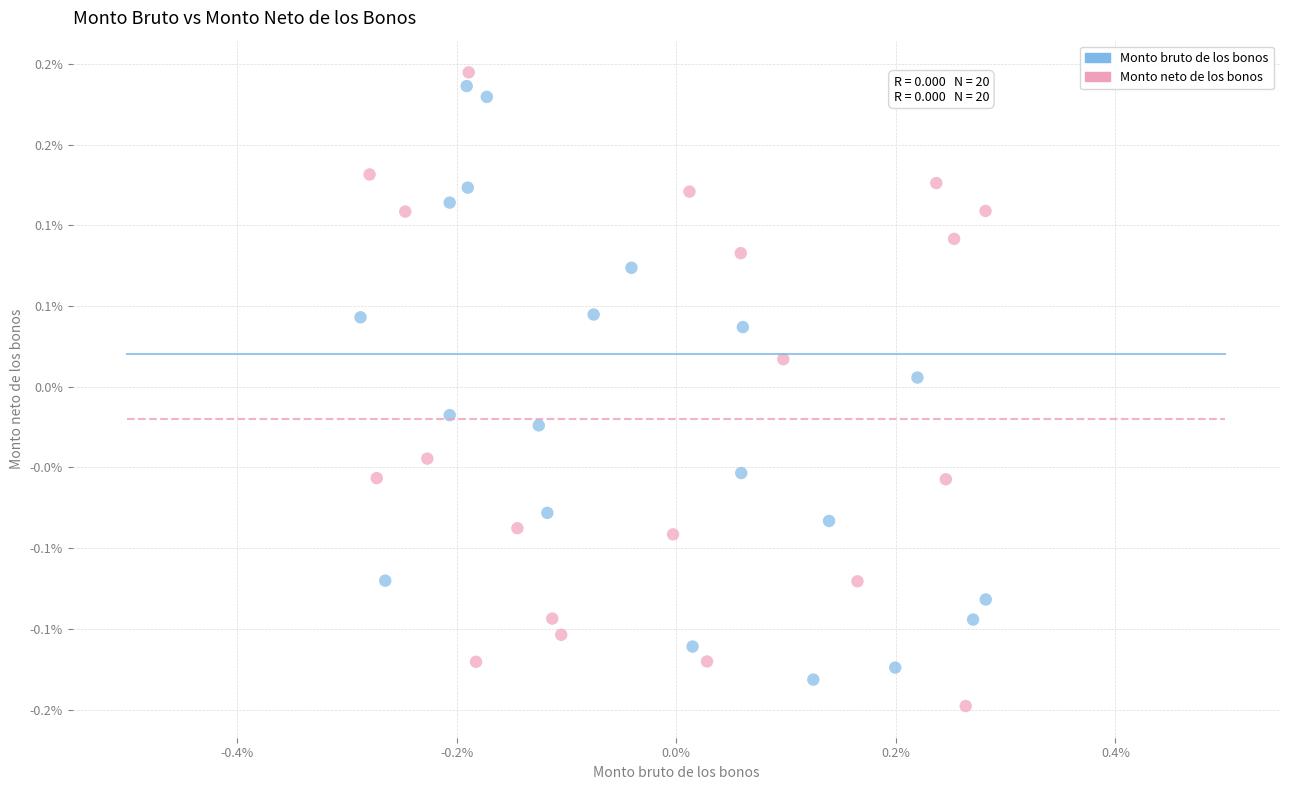

Which series has the largest Y range (max minus min)?

Monto neto de los bonos